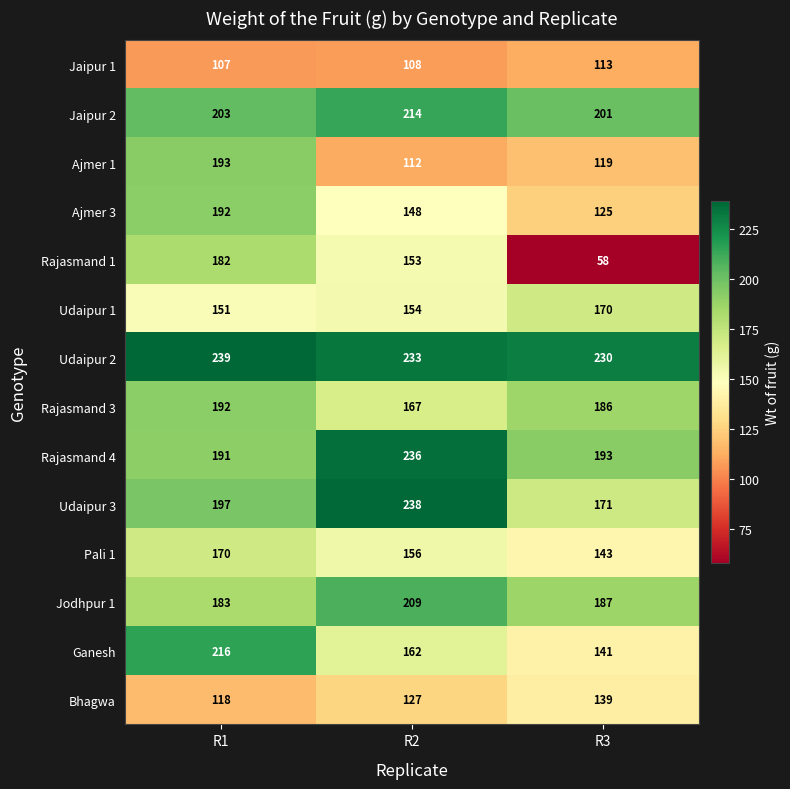

List the labels in order of Rajasmand 4 value, smallest first.

R1, R3, R2